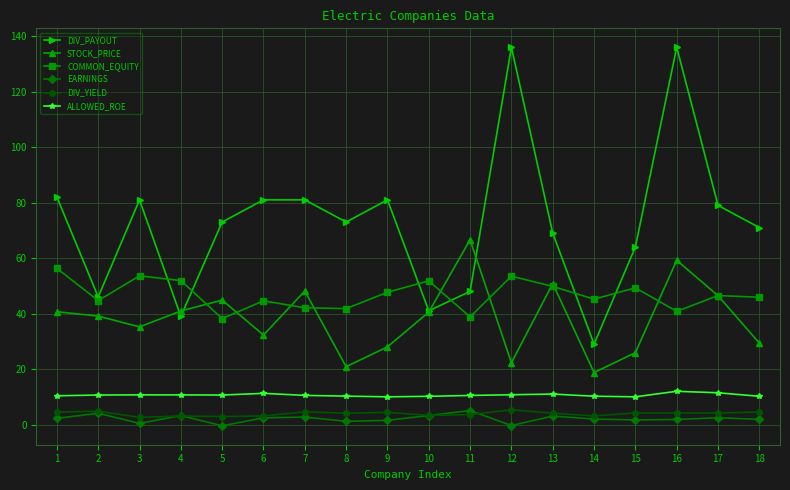

Between 3 and 15, which series saw the biggest shift?

DIV_PAYOUT